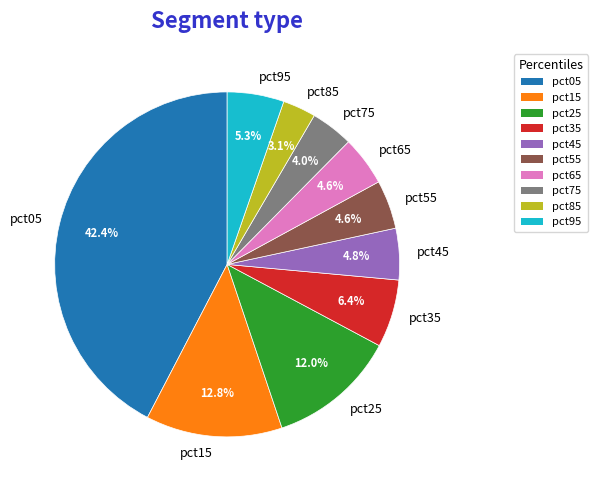

To the nearest percent, what percentage of the pie is pct35?

6%